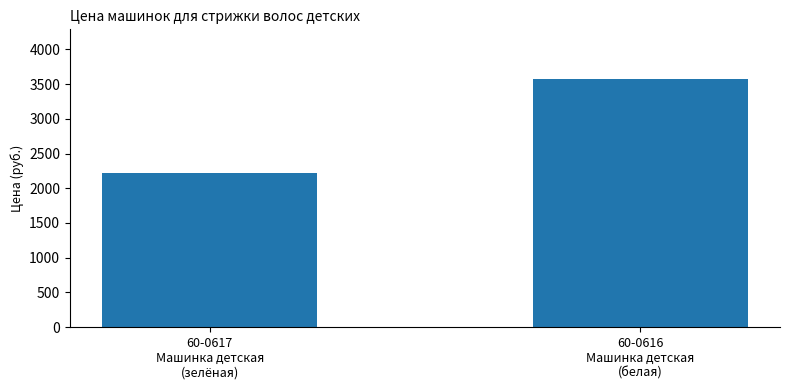

At which category does the chart reach its minimum across all series?

60-0617
Машинка детская
(зелёная)